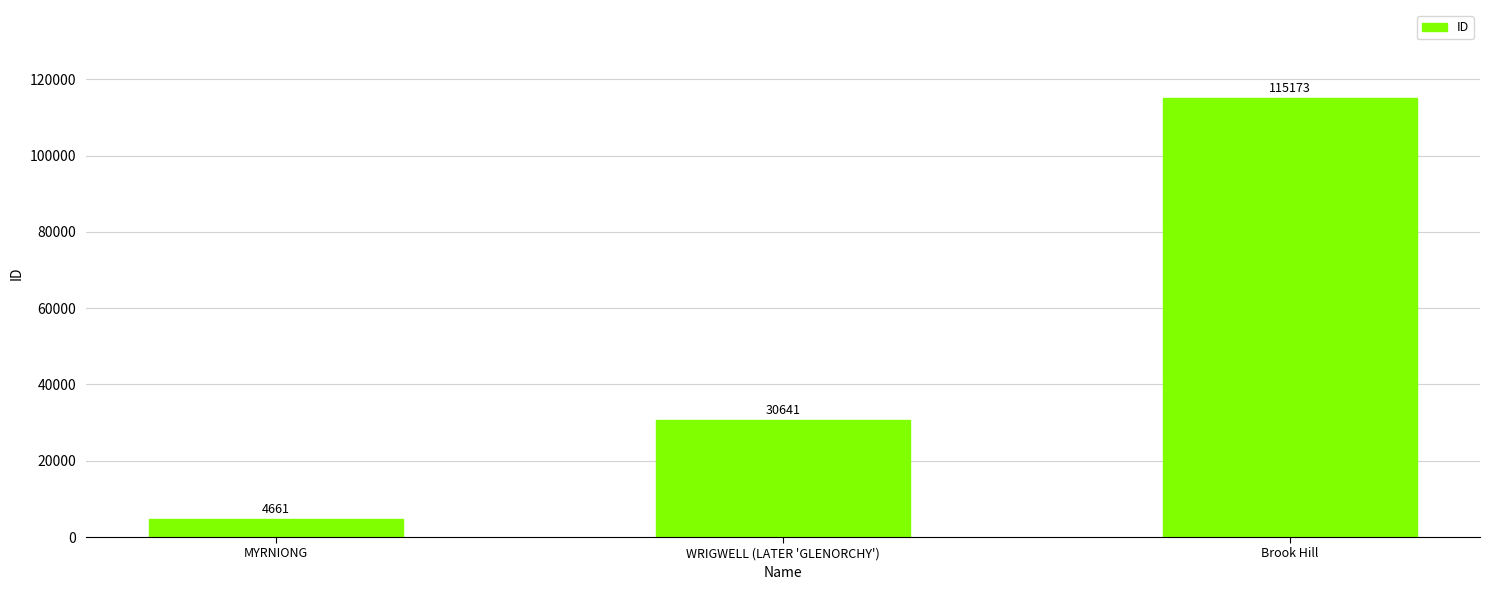

What is the difference between the values at WRIGWELL (LATER 'GLENORCHY') and Brook Hill?

84532